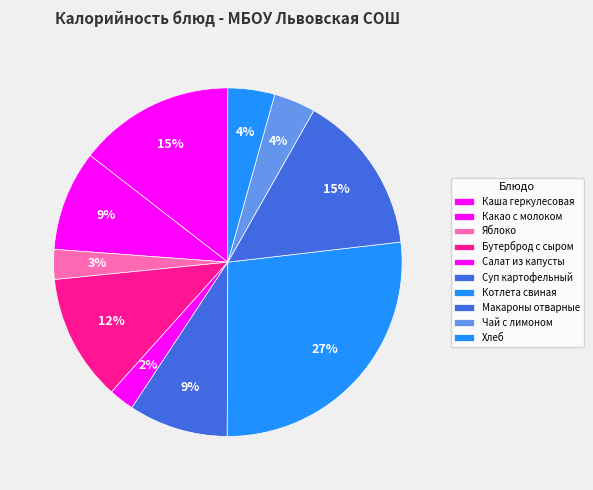

Is it true that Какао с молоком is 9% of the pie?

True